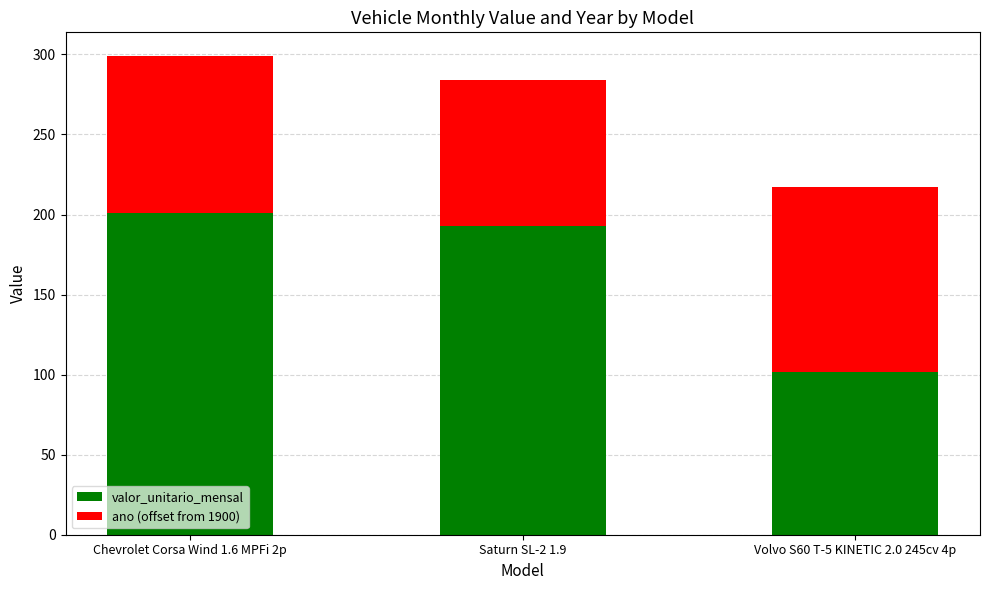

Read the valor_unitario_mensal value at Saturn SL-2 1.9.

193.1